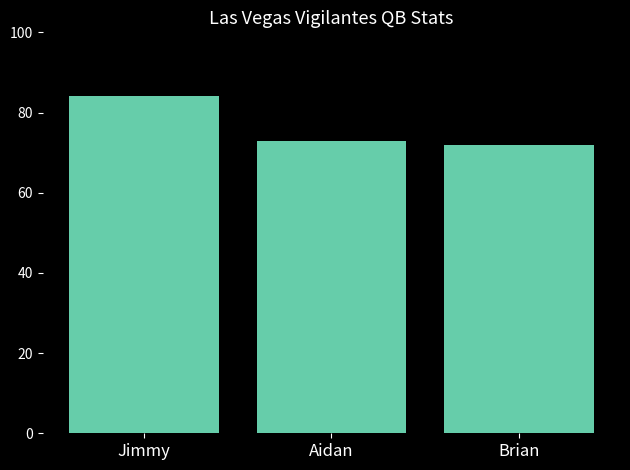

List the labels in order of value, smallest first.

Brian, Aidan, Jimmy